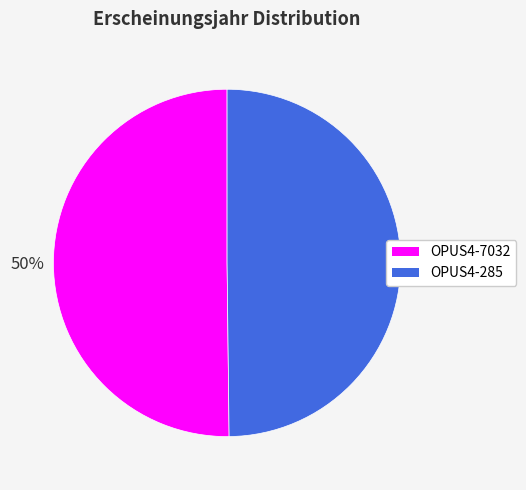

The OPUS4-7032 slice represents 37% of the pie. True or false?

False